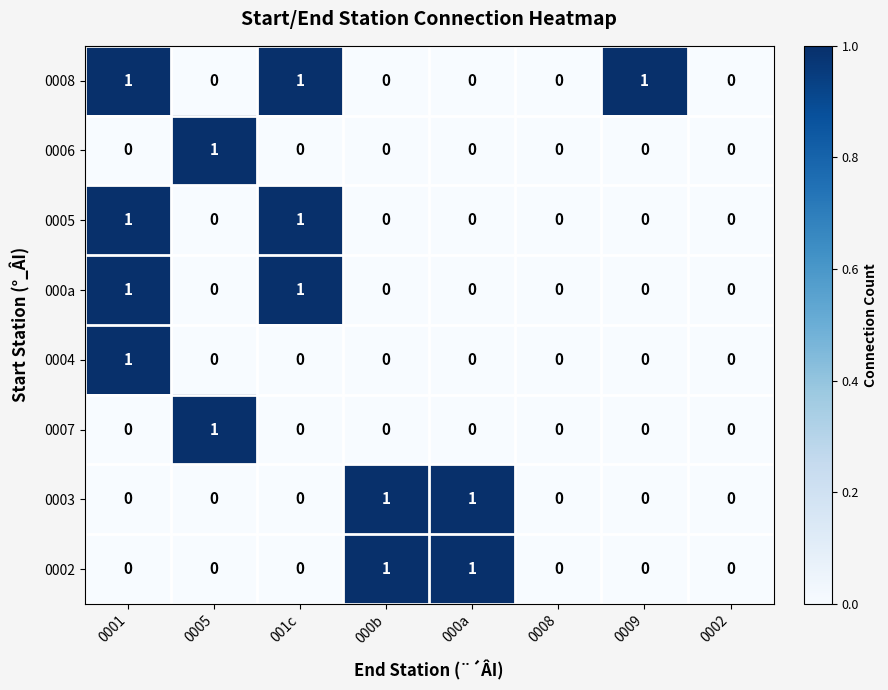

Count the 0008 values in the range 0 to 1.

8